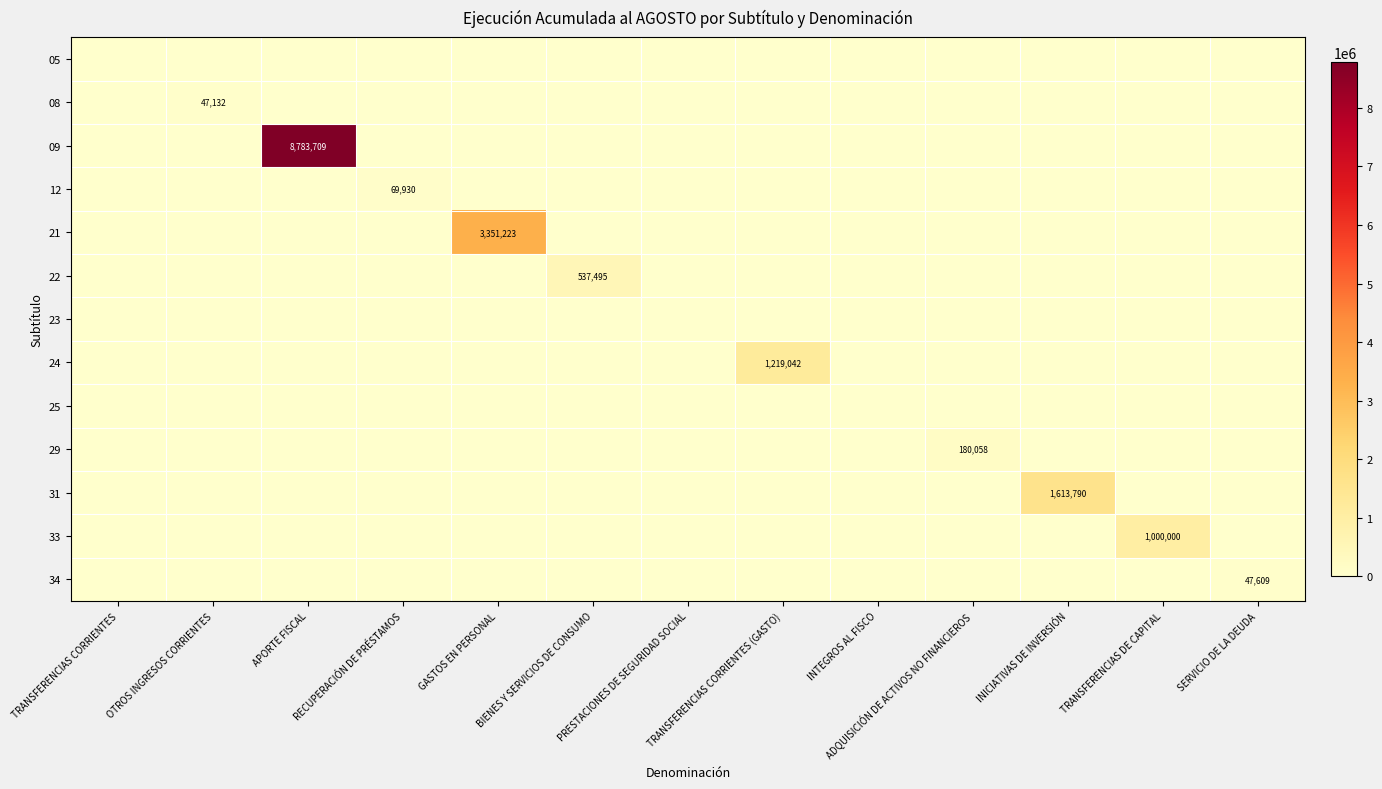

Which category has the highest value in the 12 series?

RECUPERACIÓN DE PRÉSTAMOS